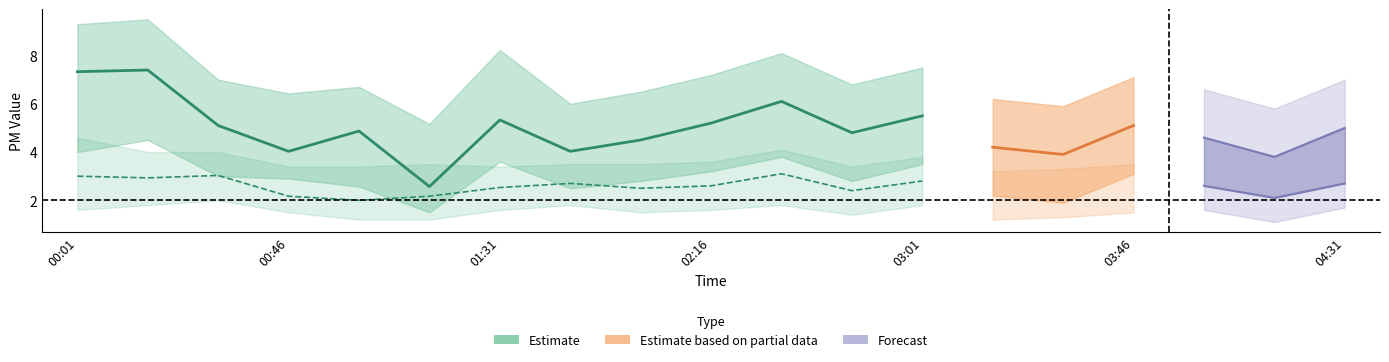

What position from the left is 03:01?

13